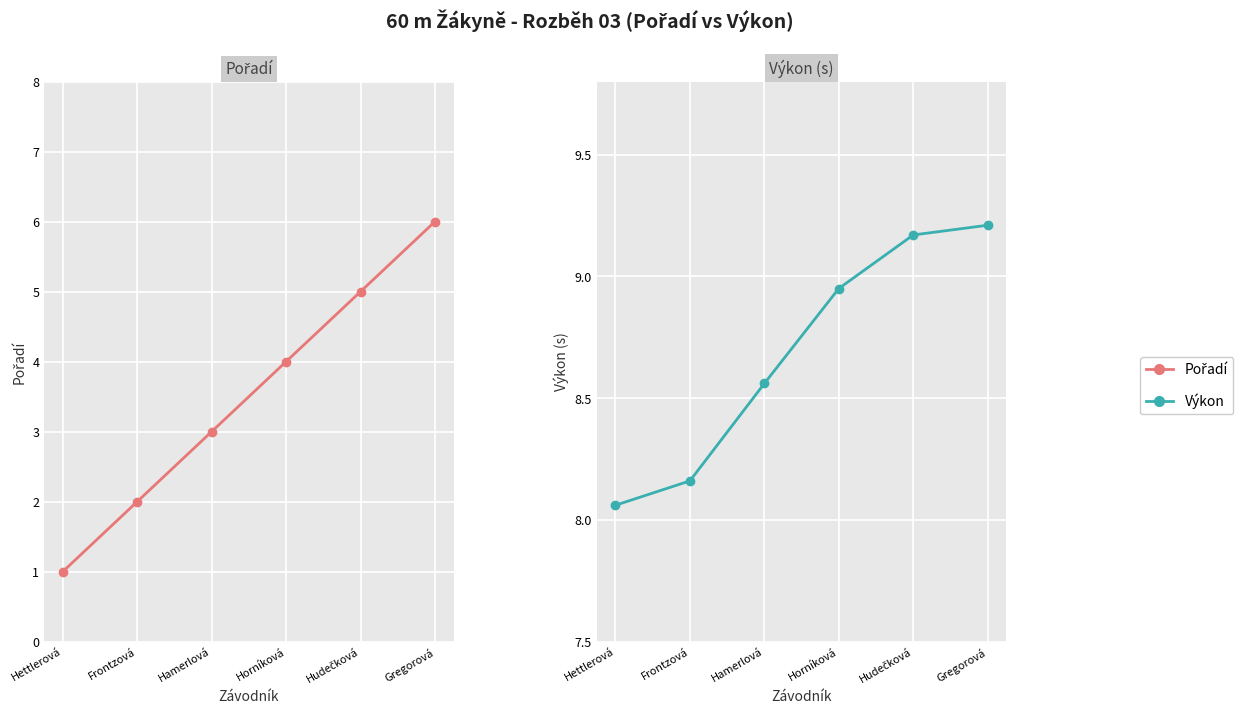

Is it true that Pořadí equals 2.0 at Frontzová?

True